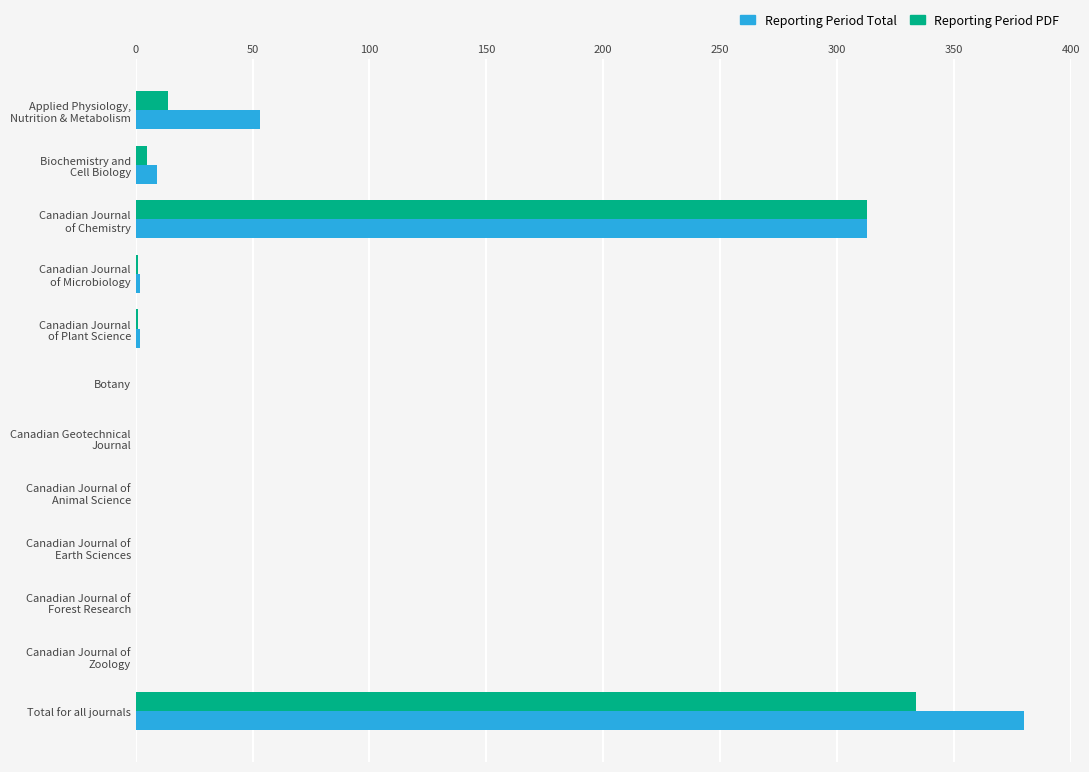

What is the greatest value displayed?

380